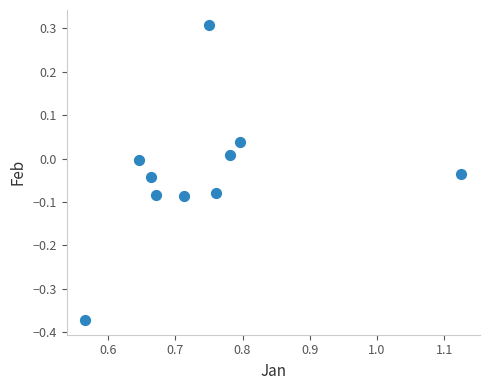

What is the average X value?

0.7